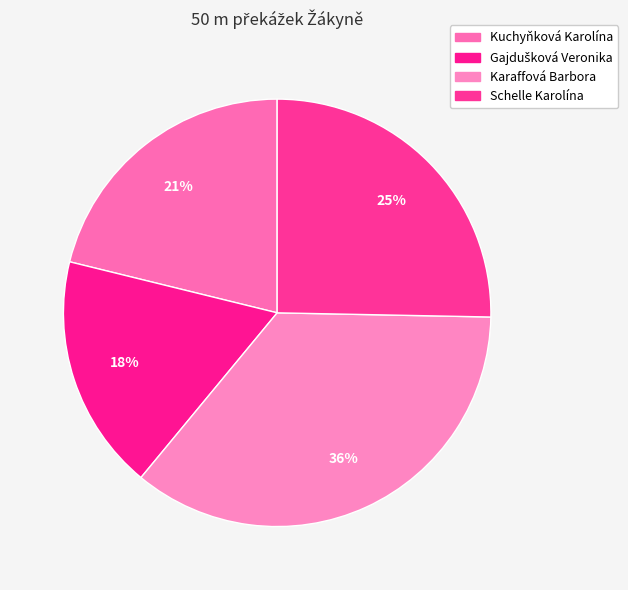

What is the largest slice in the pie chart?

Karaffová Barbora